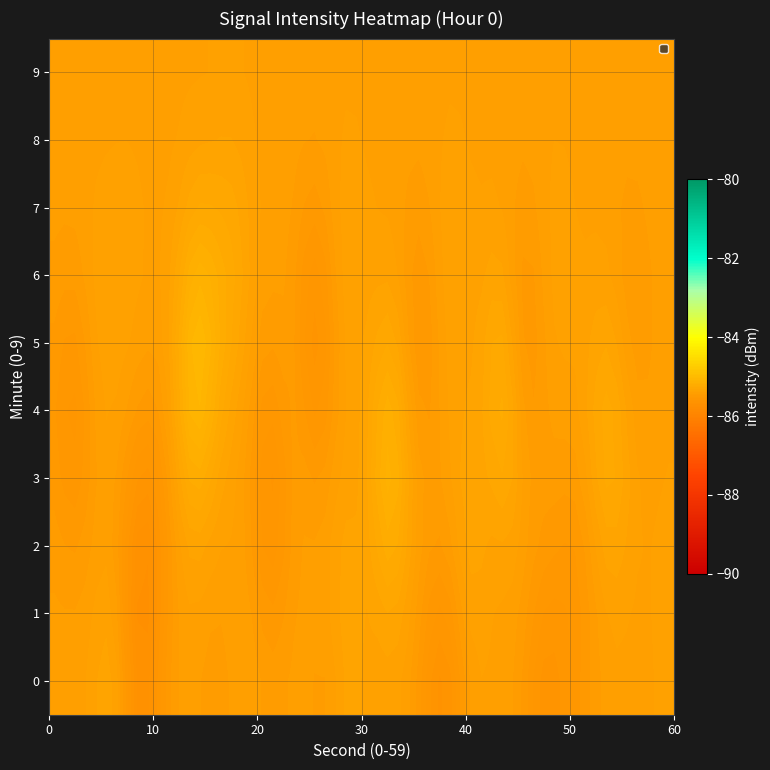

List the labels in order of 8 value, smallest first.

6, 16, 27, 37, 47, 58